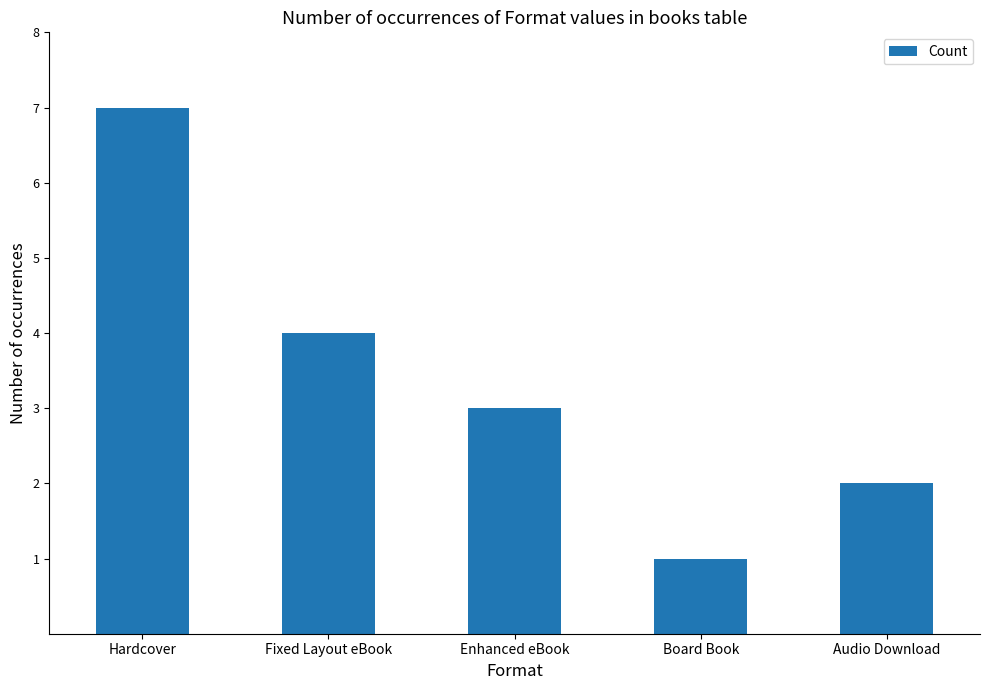

What is the difference between the second highest and minimum values?

3